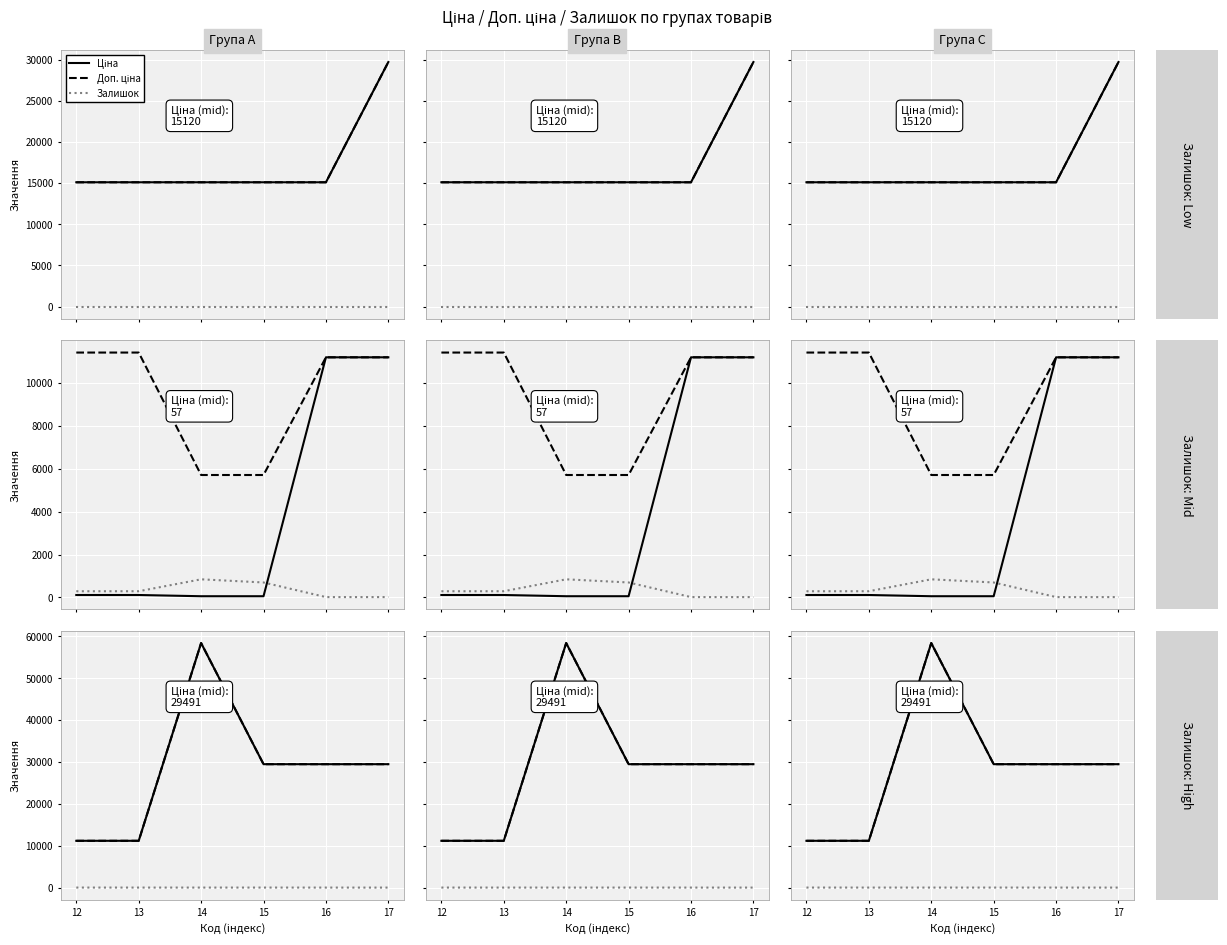

What is the maximum value for Ціна?

58426.5